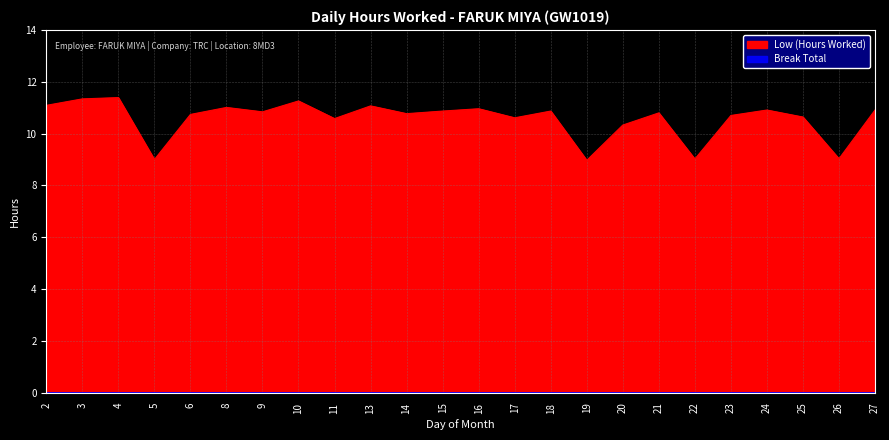

List the labels in order of value, smallest first.

19, 5, 22, 26, 20, 11, 17, 25, 23, 6, 14, 21, 9, 15, 18, 24, 27, 16, 8, 13, 2, 10, 3, 4